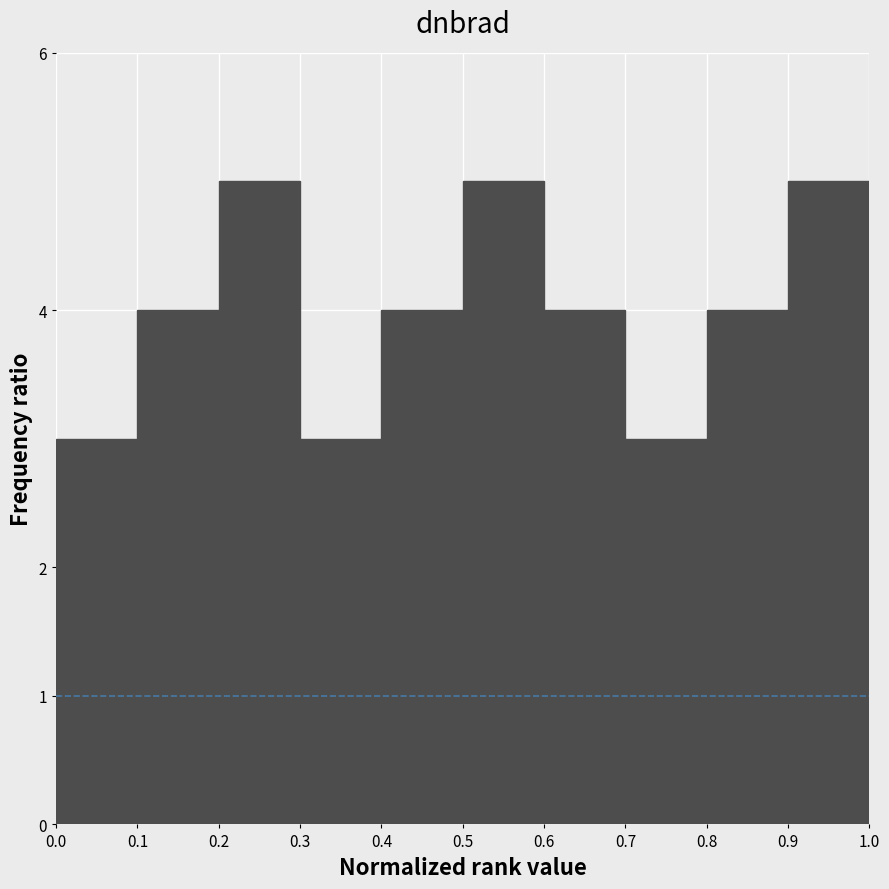

Reading left to right, list every bar in this chart as the range it spans on the x-axis followed by its height. The values are not printed on the chart, so give them approximately, as read against the axis.

0.0 to 0.1: 3
0.1 to 0.2: 4
0.2 to 0.3: 5
0.3 to 0.4: 3
0.4 to 0.5: 4
0.5 to 0.6: 5
0.6 to 0.7: 4
0.7 to 0.8: 3
0.8 to 0.9: 4
0.9 to 1.0: 5